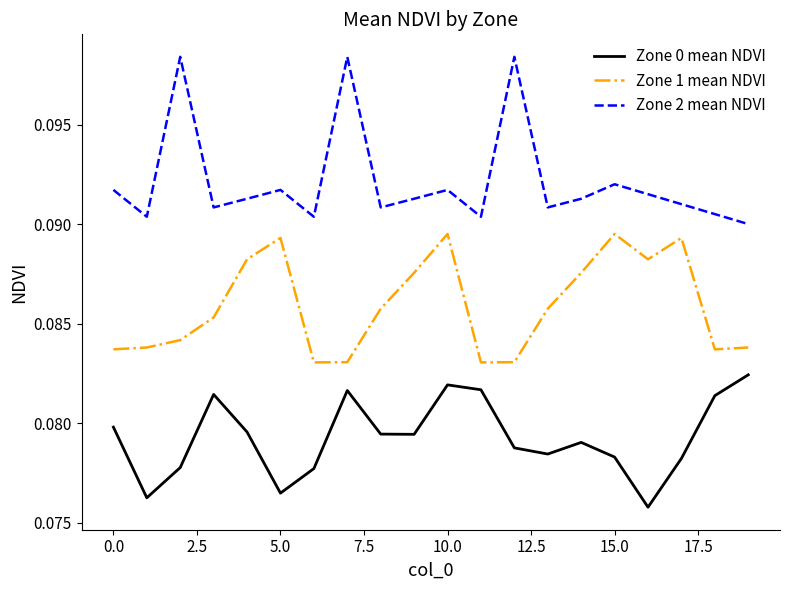

List the series in order of their peak value, lowest first.

Zone 0 mean NDVI, Zone 1 mean NDVI, Zone 2 mean NDVI